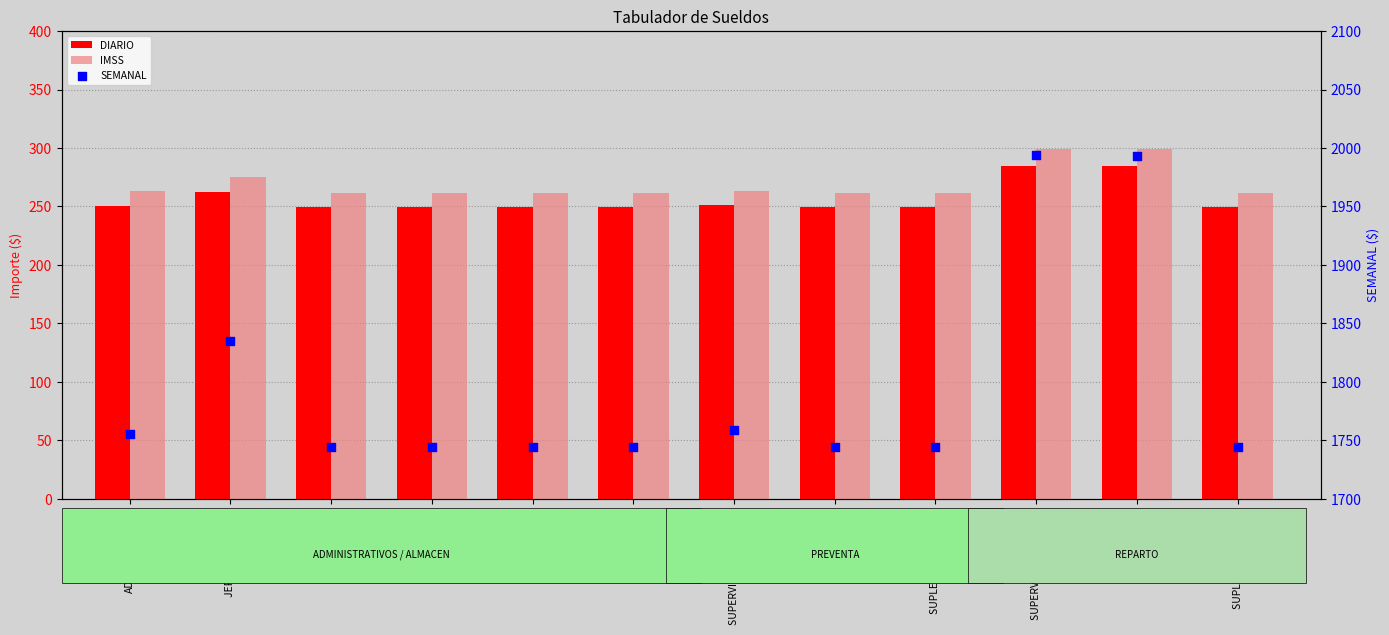

Which series has the largest total across all categories?

SEMANAL